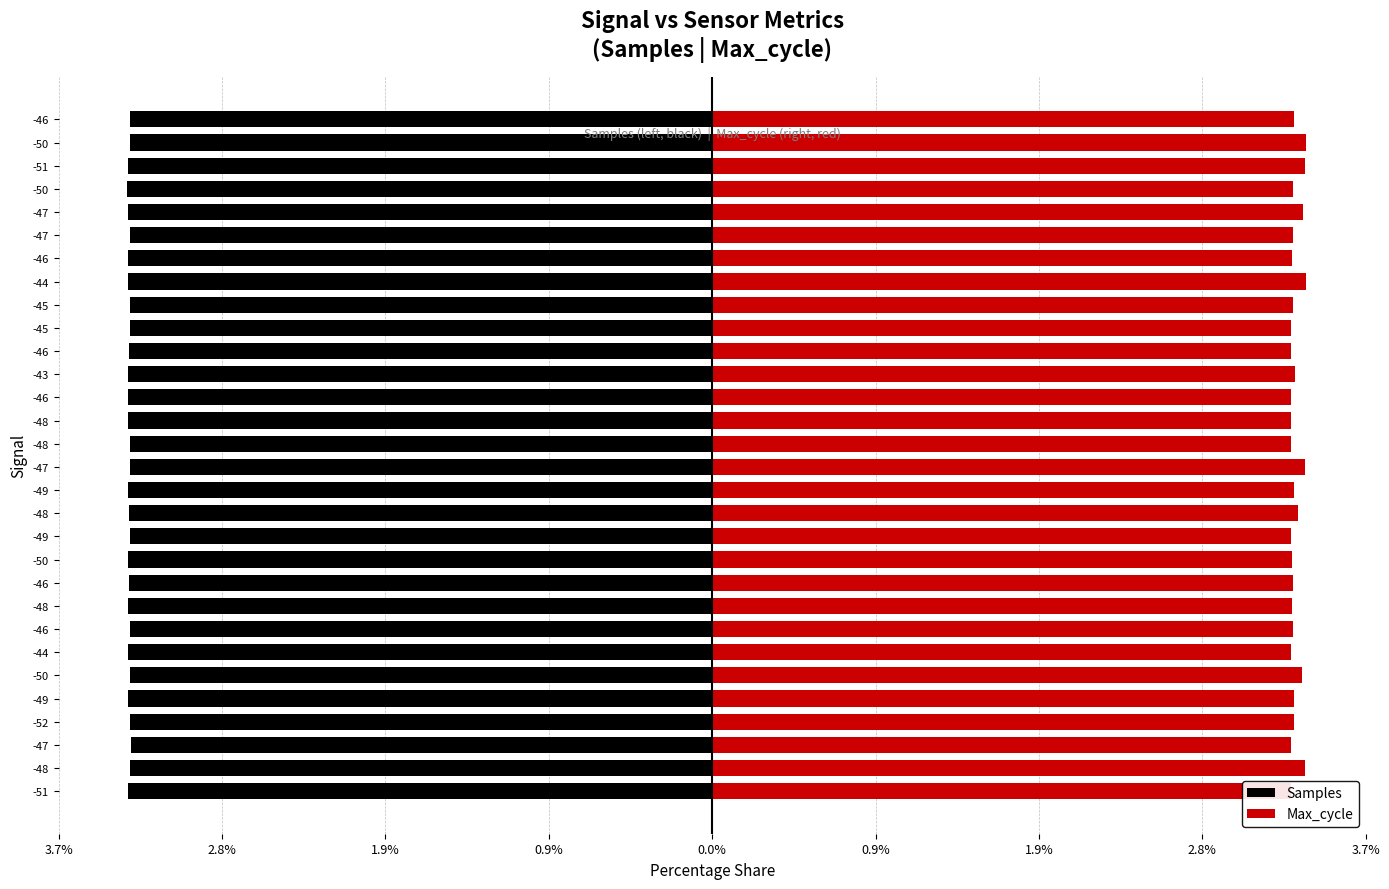

Rank the series by their maximum value, from highest to lowest.

Max_cycle, Samples